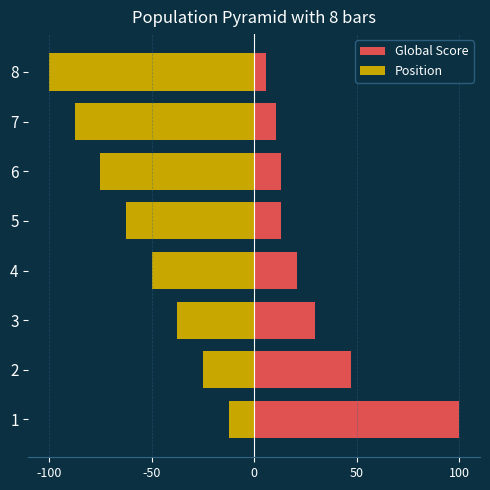

What is the sum of all Global Score values?

240.4